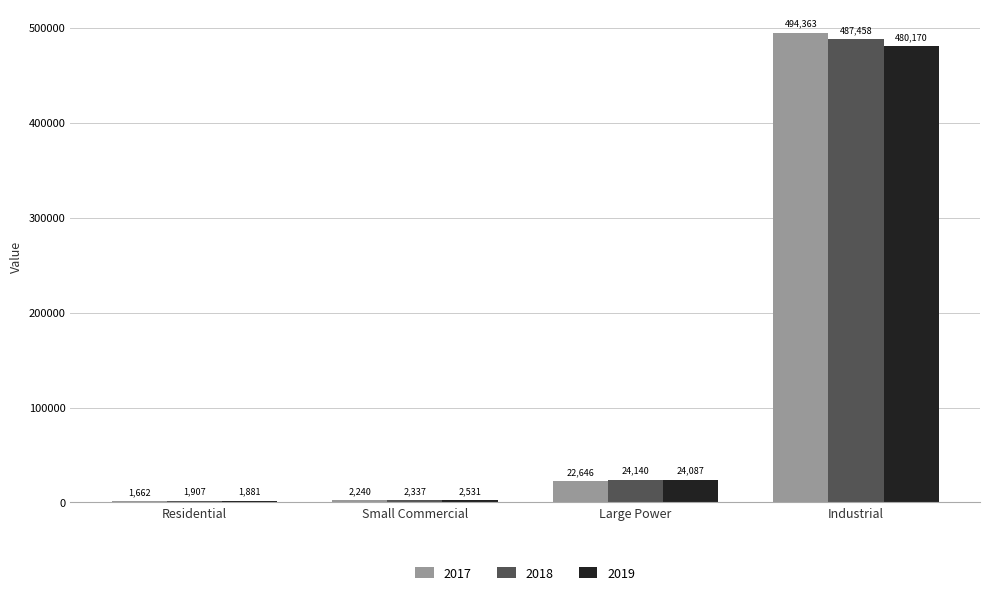

The 2018 series shows 2336.8 at Small Commercial. True or false?

True